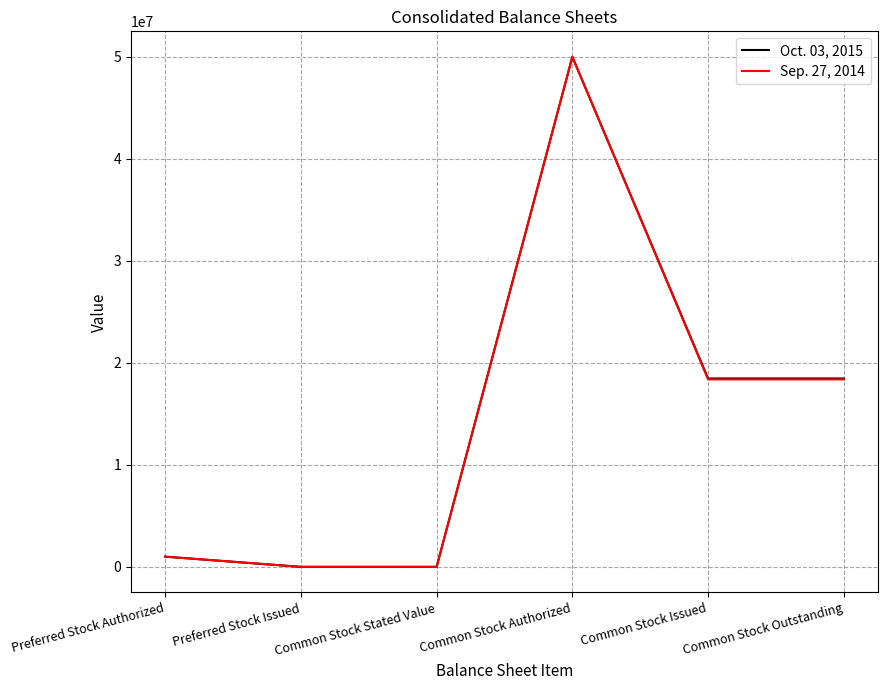

At Common Stock Issued, list the series in order from largest to smallest.

Oct. 03, 2015, Sep. 27, 2014